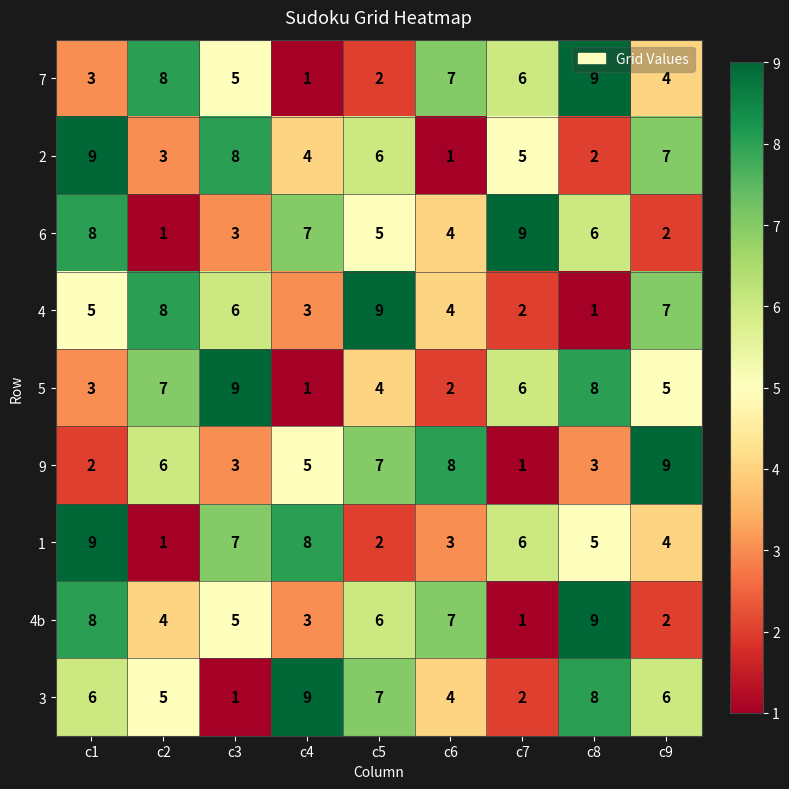

True or false: 9 has a value of 9 at c9.

True